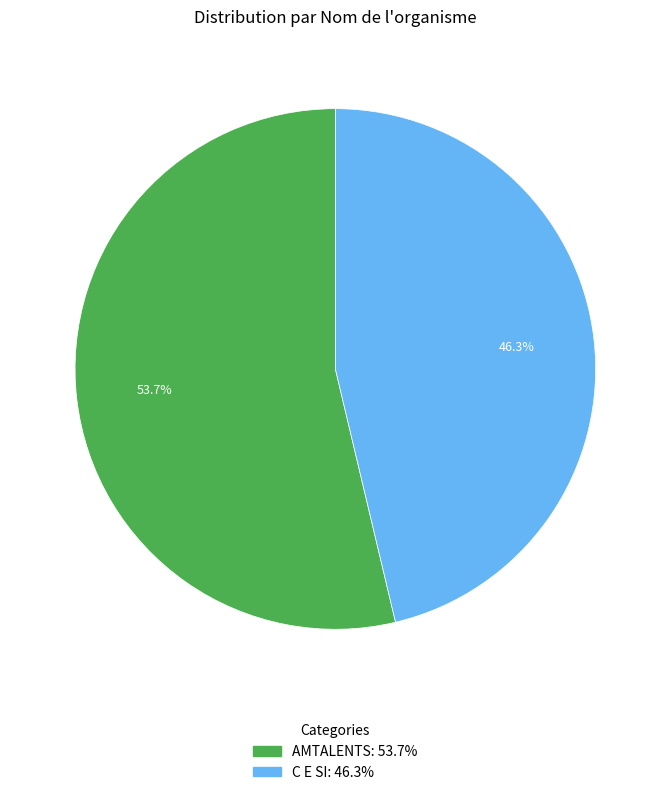

To the nearest percent, what percentage of the pie is AMTALENTS?

54%